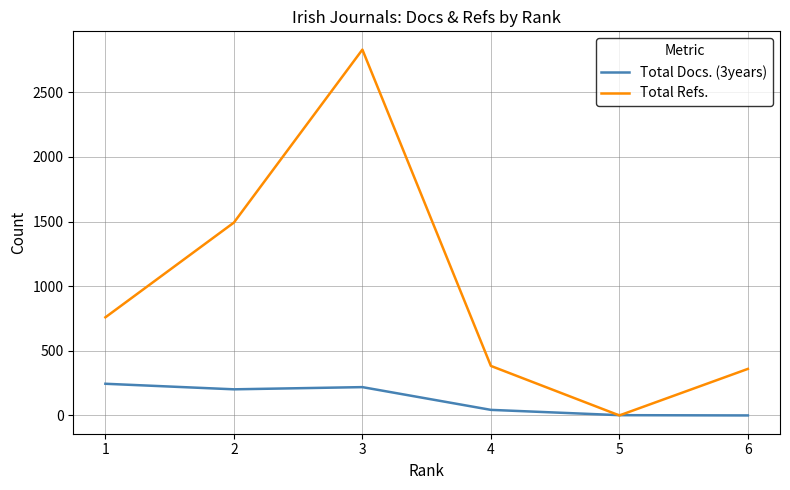

Is it true that Total Docs. (3years) equals 43 at 4?

True